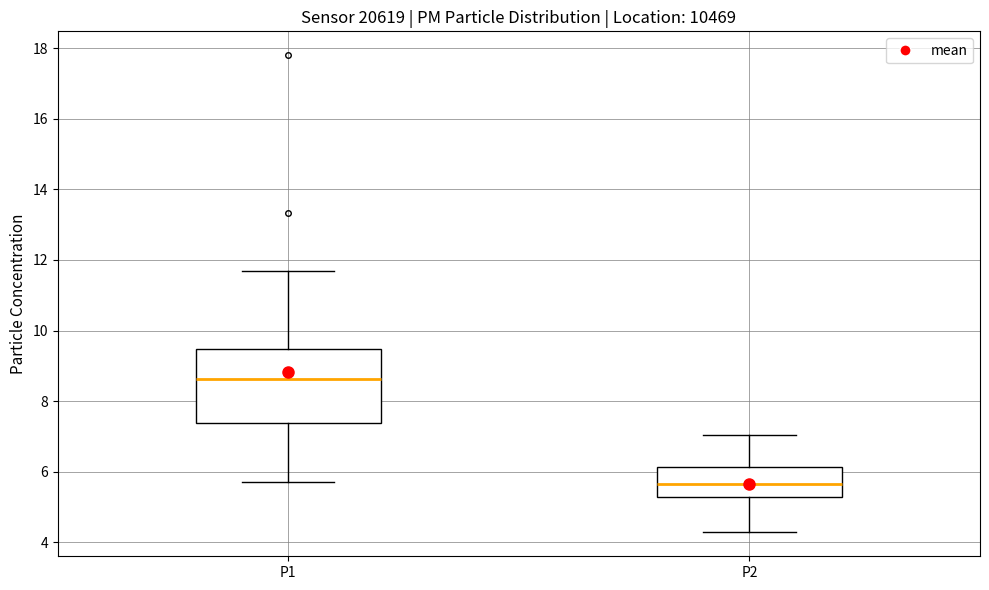

Comparing the boxes themselves (not the whiskers), which one is the tallest?

P1